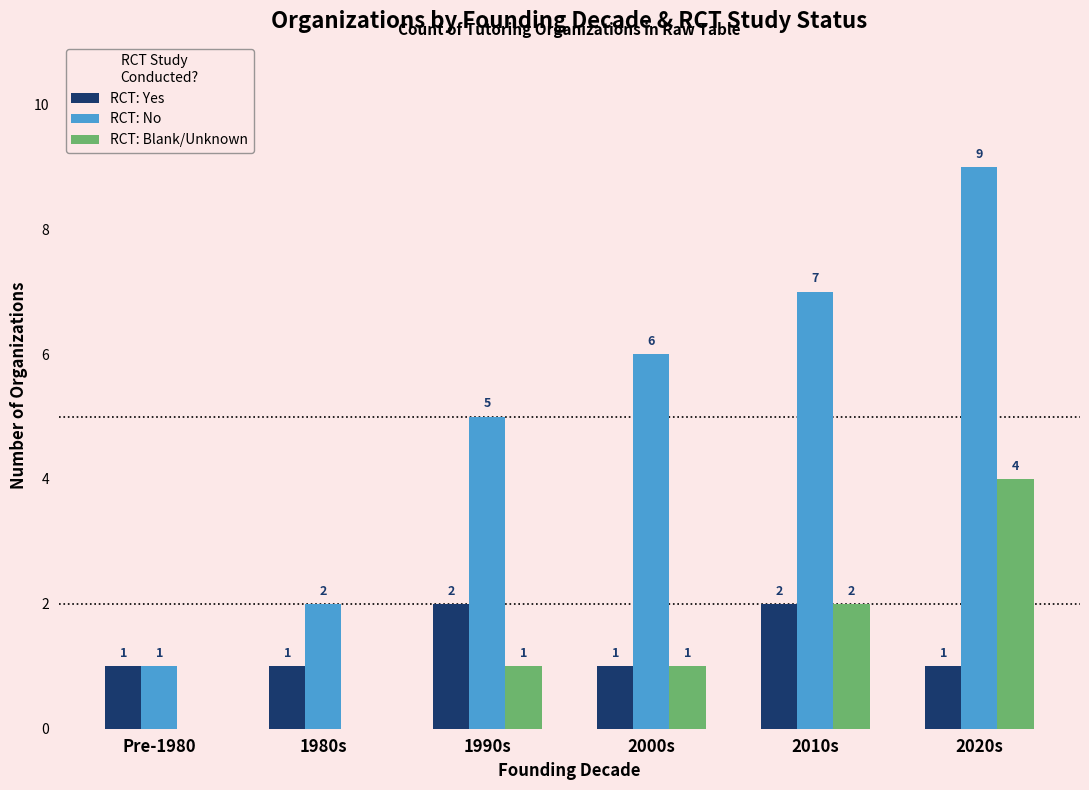

How many RCT: Yes values are between 1 and 2?

6